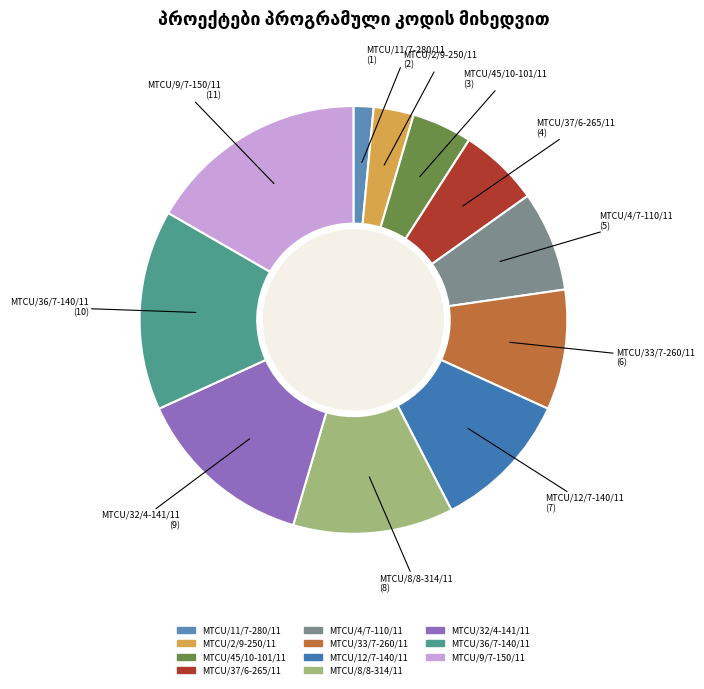

Which slice is the largest?

MTCU/9/7-150/11